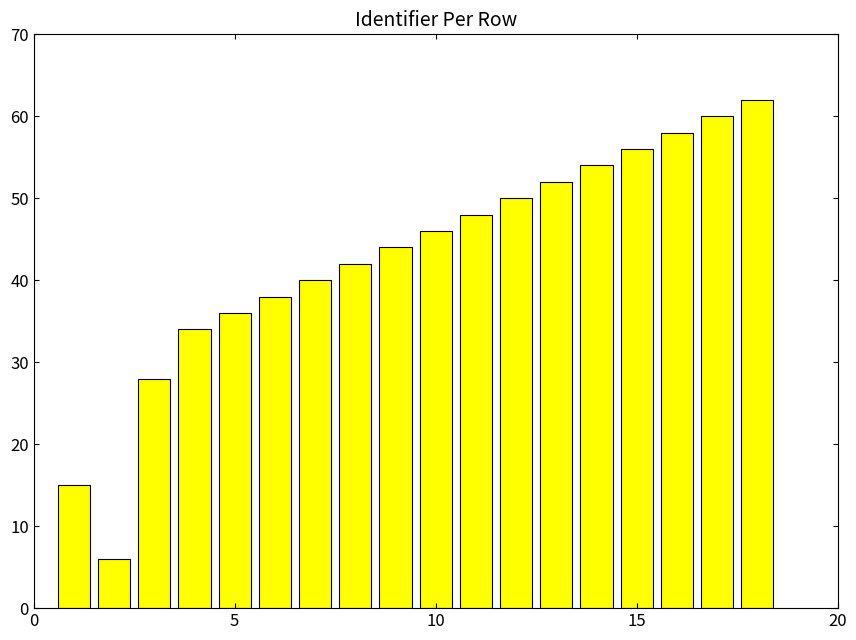

What is the minimum value shown in the chart?

6